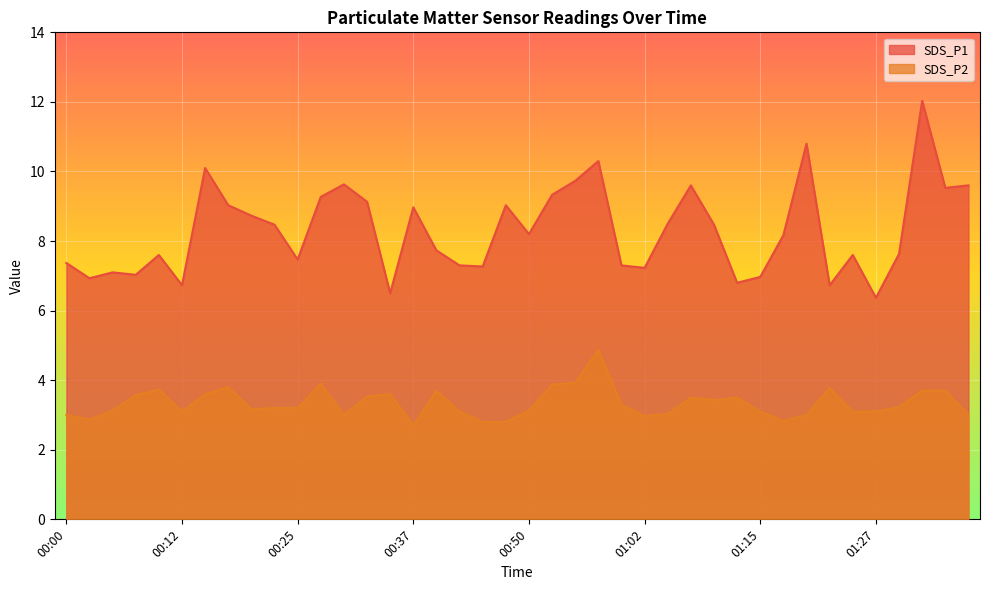

What is the maximum value for SDS_P2?

4.9